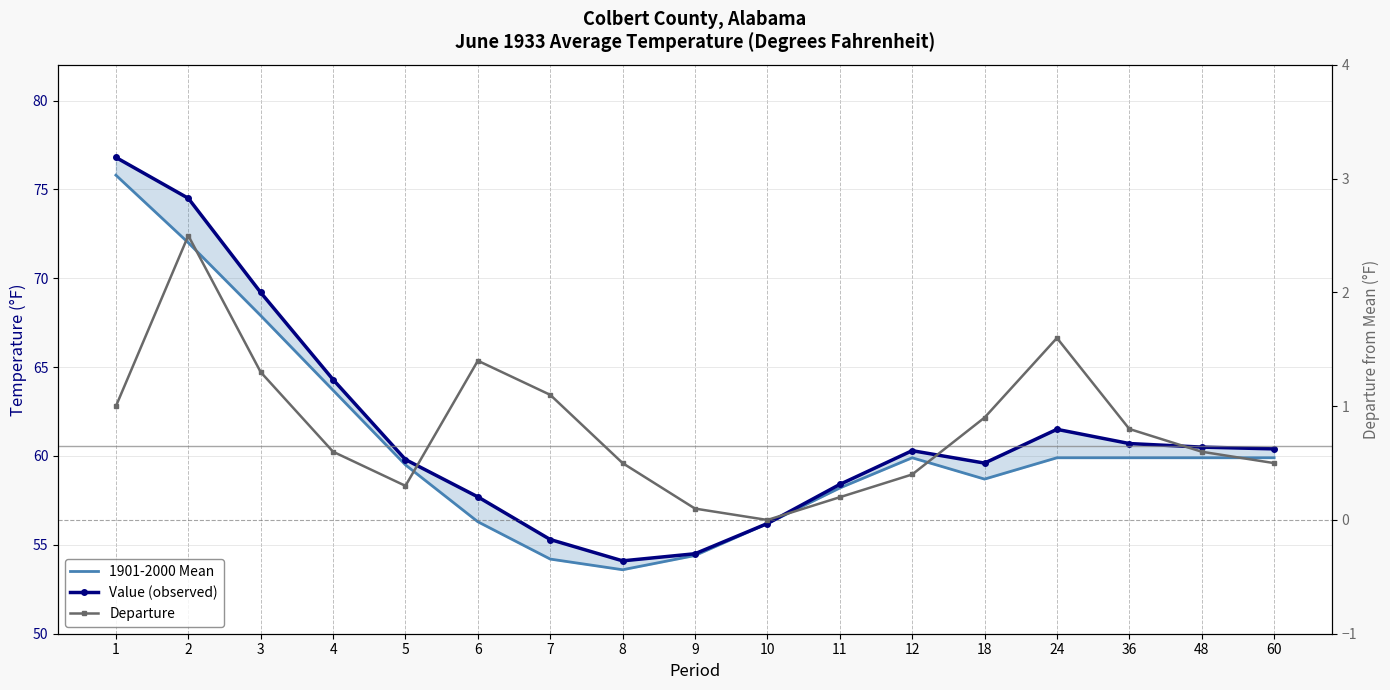

What is the approximate value of Departure at 60?

0.5